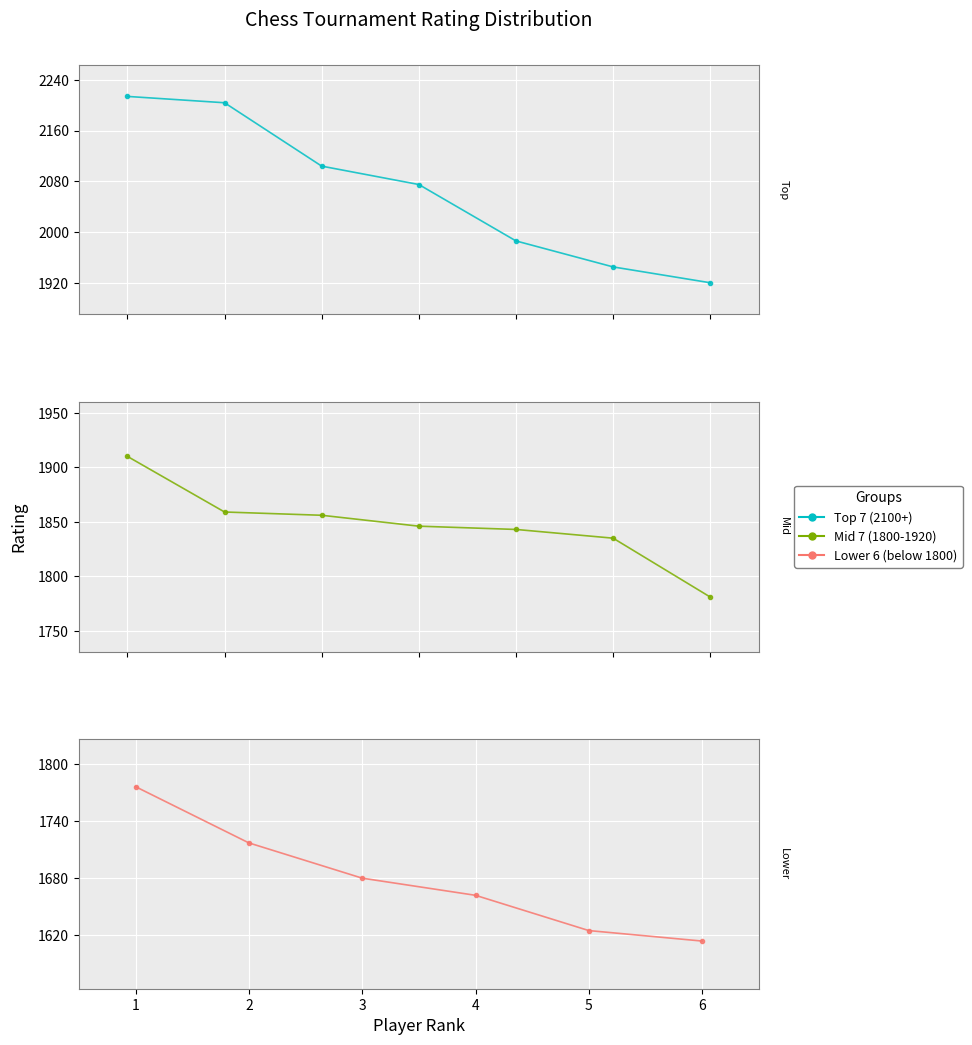

Is it true that the value at Granados Ortiz Fidel is 863?

False